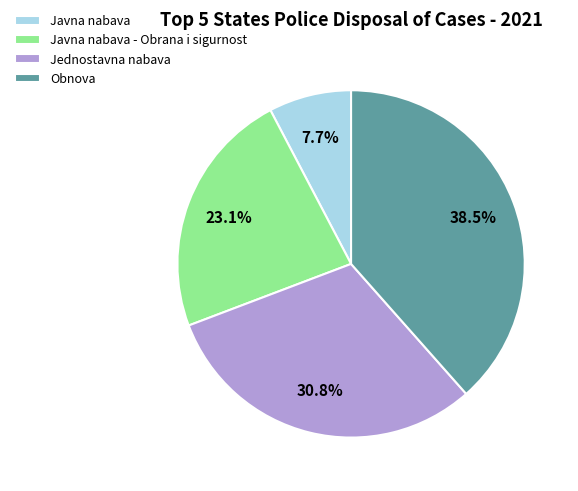

How many segments does this pie chart have?

4